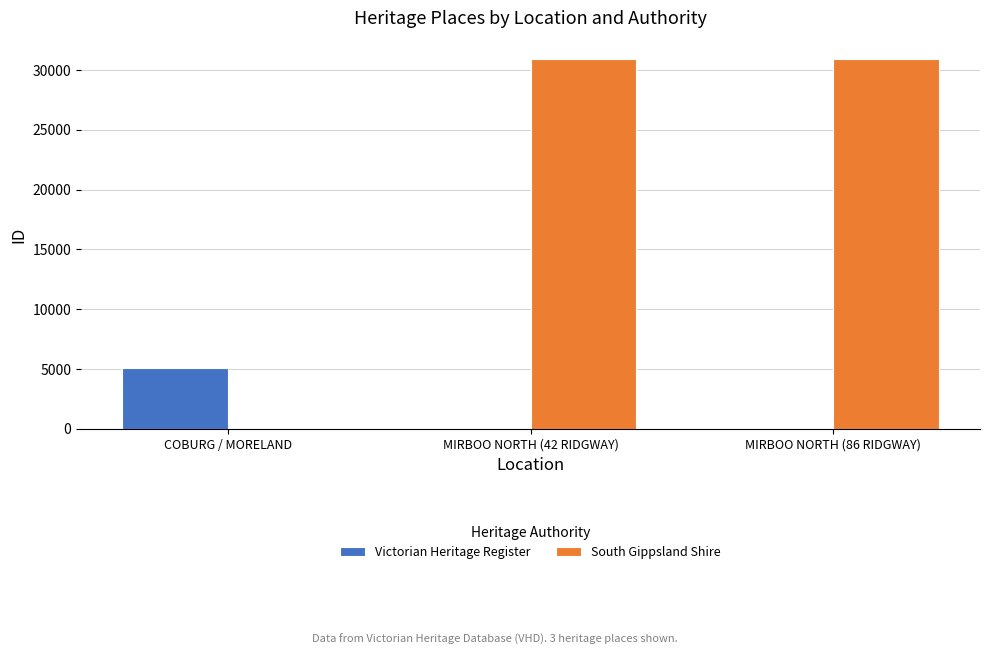

Is it true that South Gippsland Shire equals 30911 at MIRBOO NORTH (42 RIDGWAY)?

True